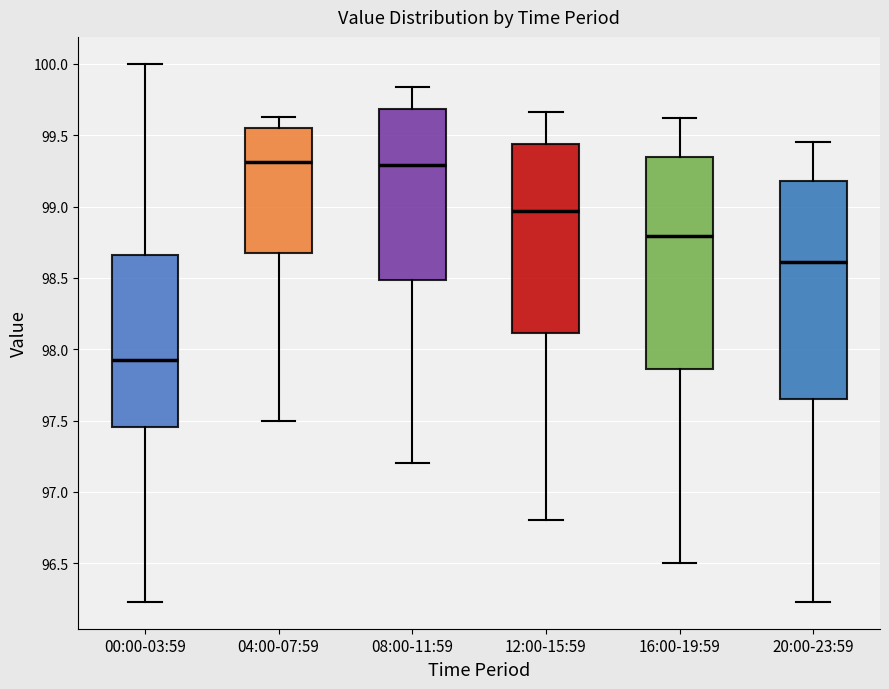

Where is the upper edge of the box for 16:00-19:59 on the y-axis? The values are not printed on the chart, so give them approximately, as read against the axis.

99.35